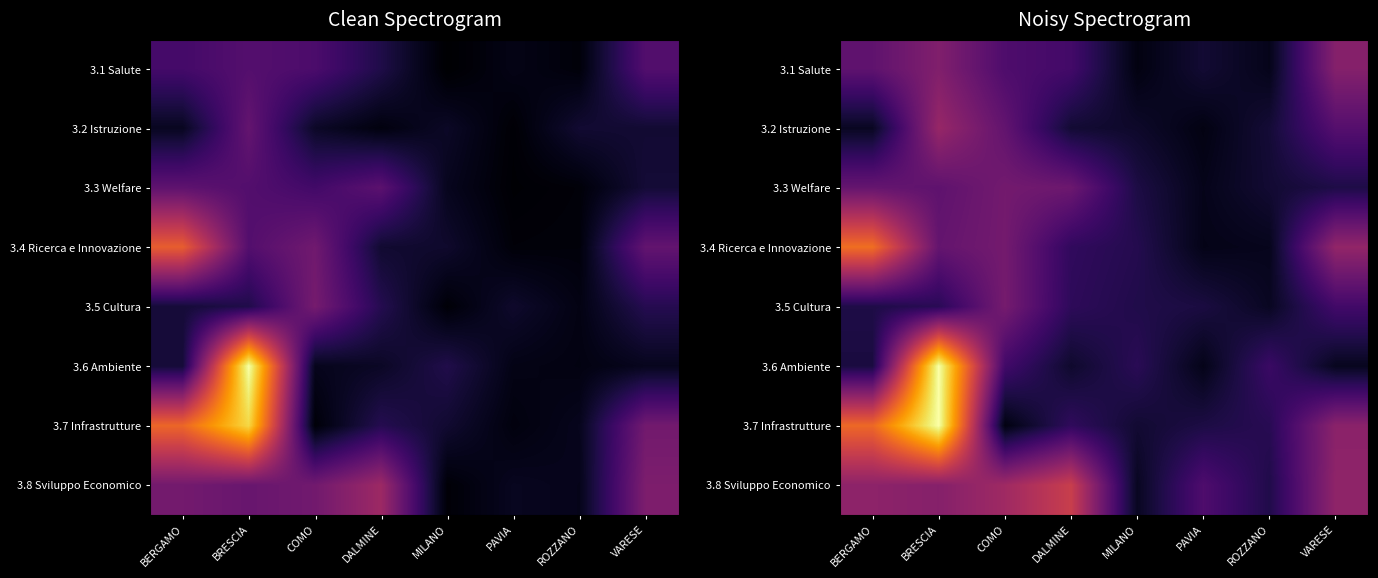

Which label corresponds to the largest value in the chart?

BRESCIA